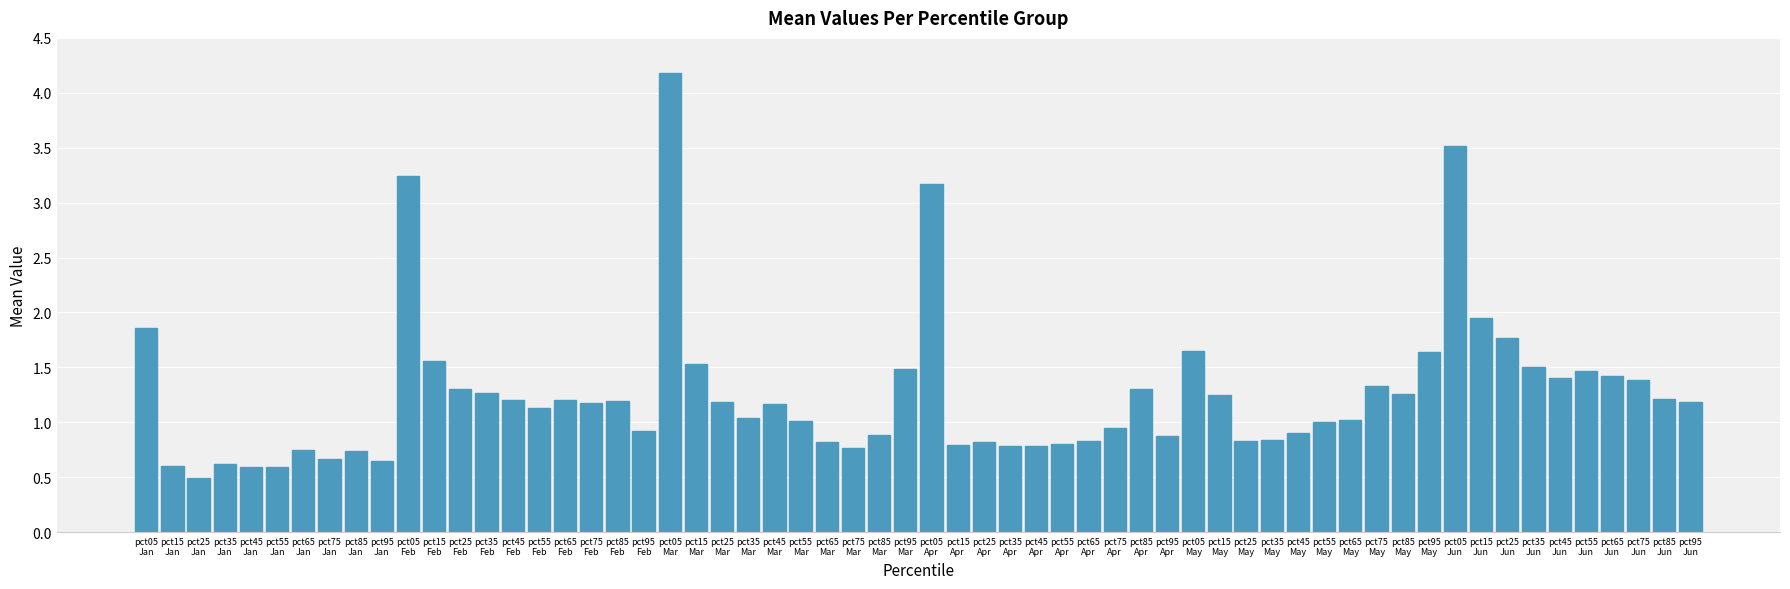

What is the value of the 33rd bar from the left?

0.8